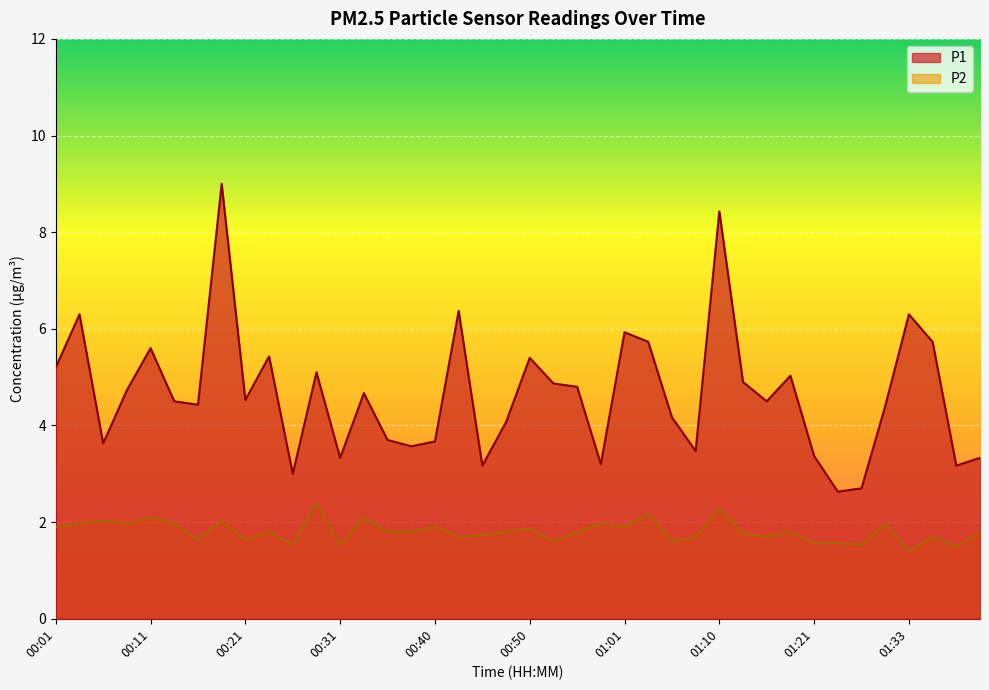

At which category does the chart reach its minimum across all series?

01:33